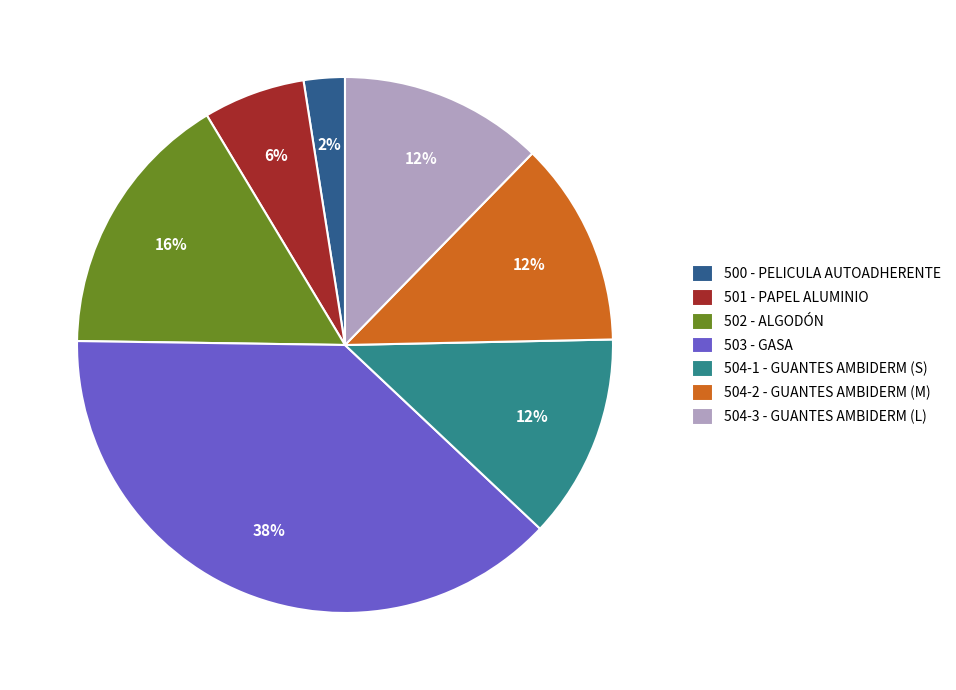

How many slices are in this pie chart?

7